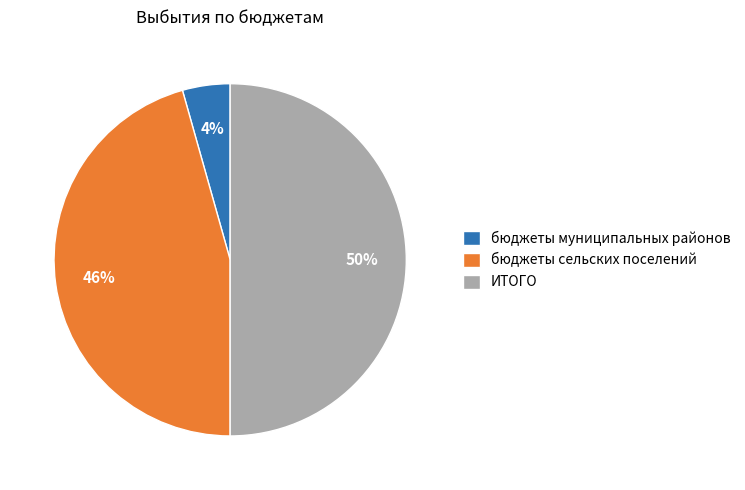

Combined, do ИТОГО and бюджеты муниципальных районов account for over 50%?

Yes